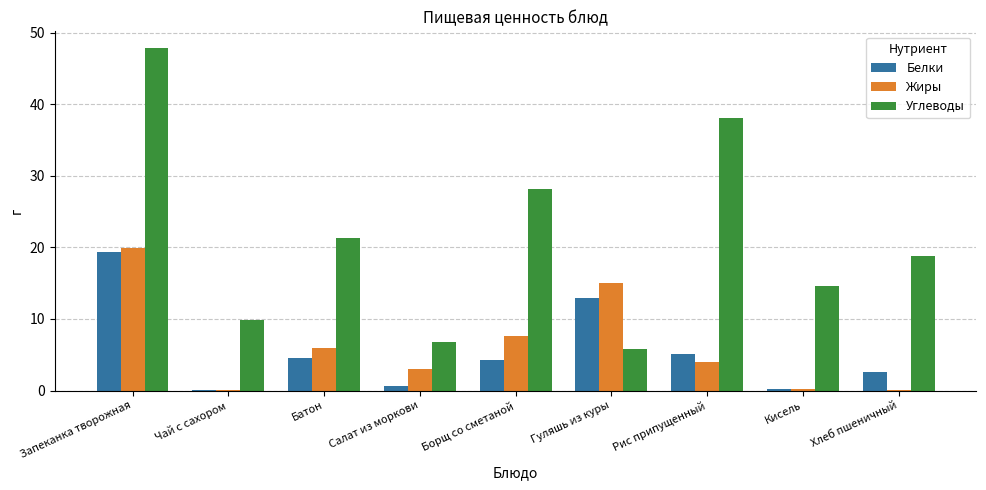

What is the sum of all Жиры values?

55.9